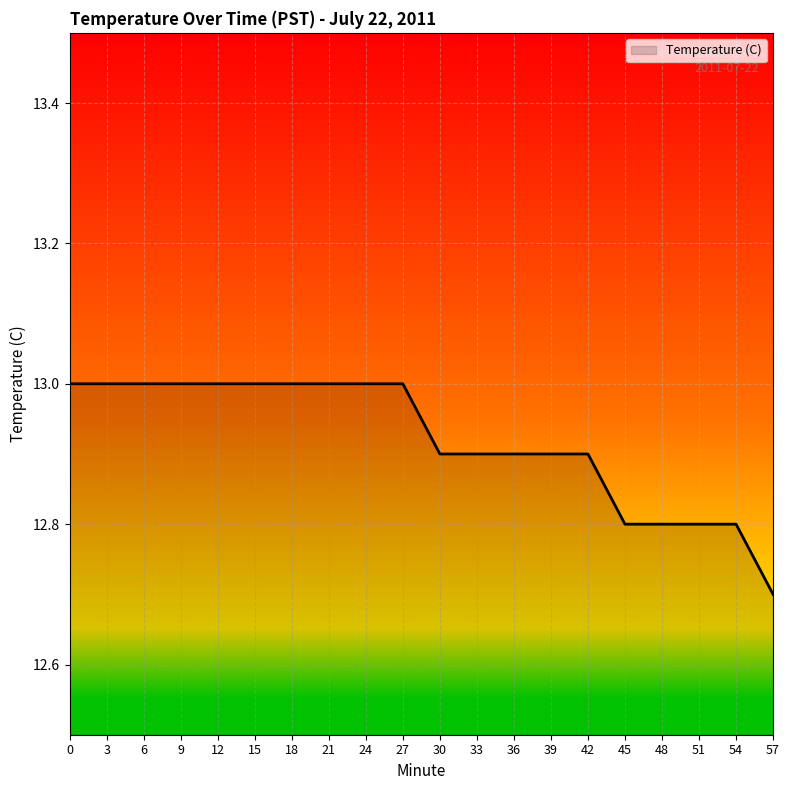

What is the smallest value displayed?

12.7